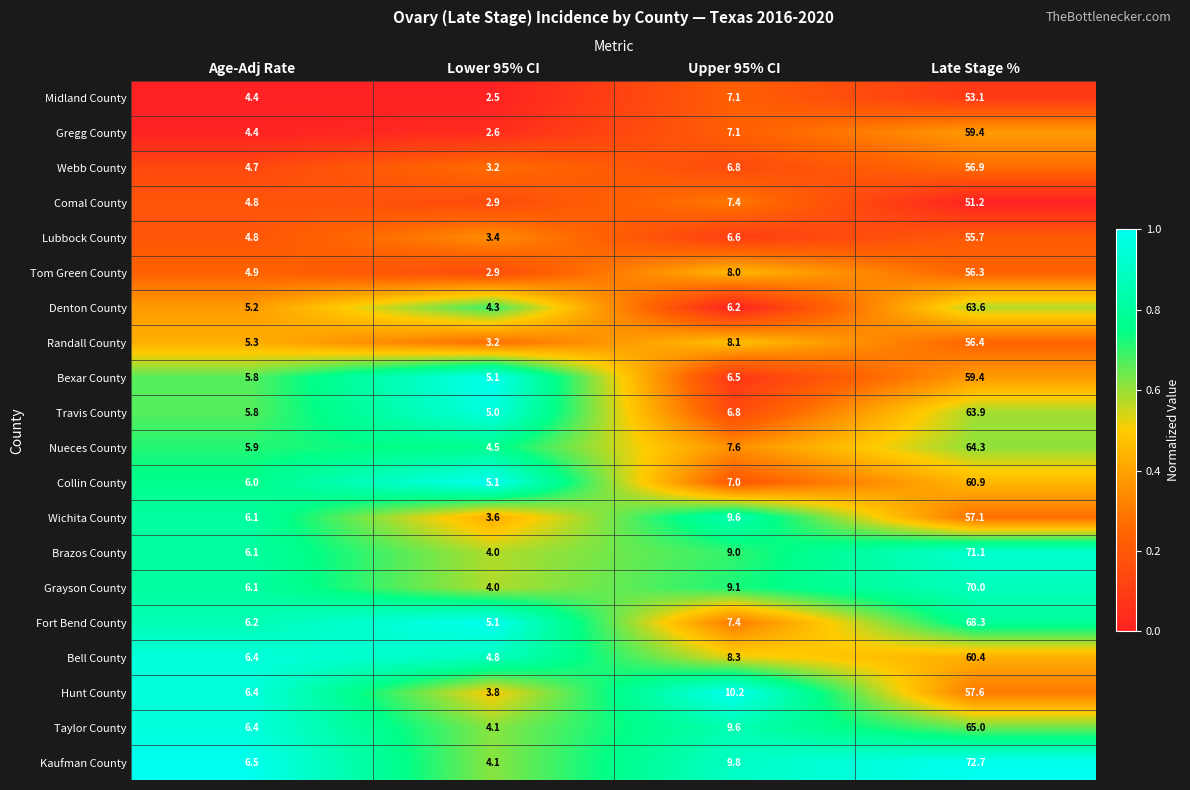

Rank the categories by Webb County value from lowest to highest.

Lower 95% CI, Age-Adj Rate, Upper 95% CI, Late Stage %